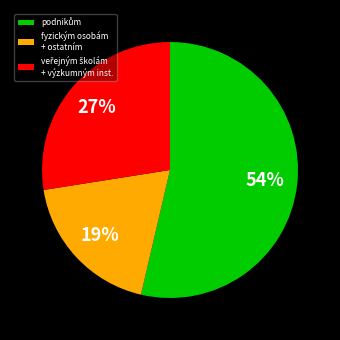

Does fyzickým osobám + ostatním account for over 50% of the chart?

No